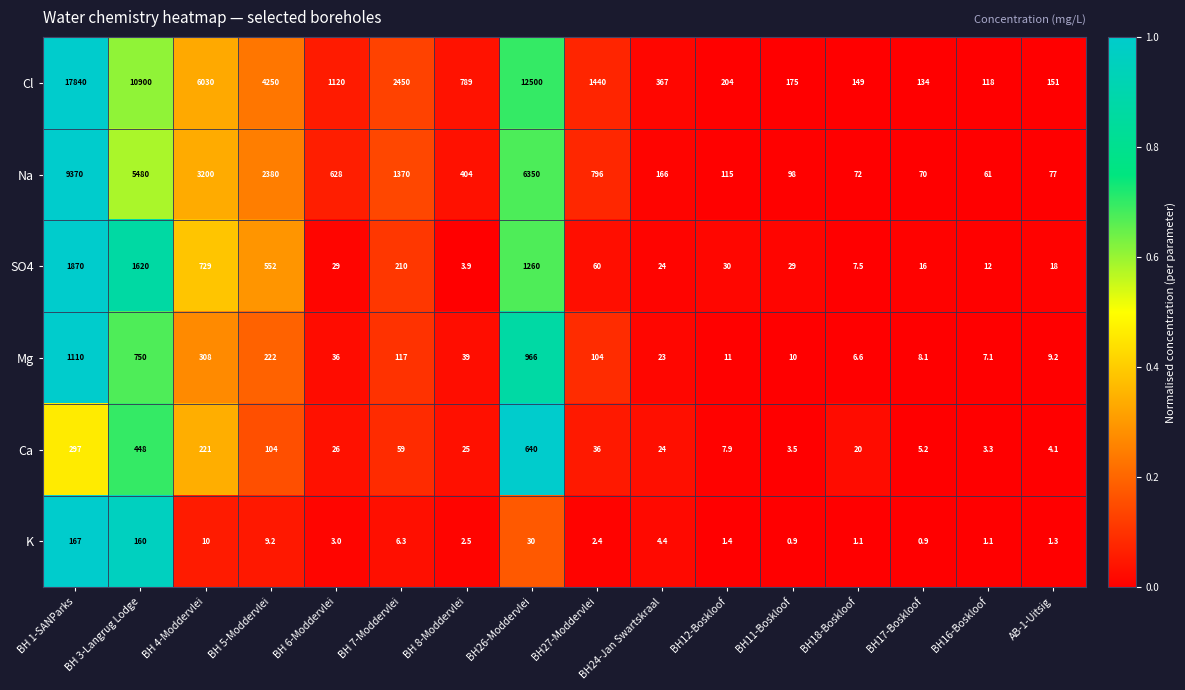

At which label does Mg first exceed 39?

BH 1-SANParks